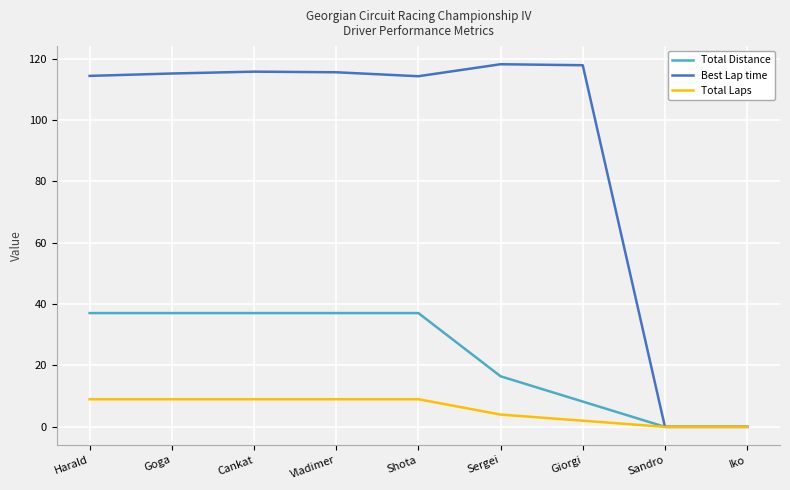

Rank the series by their maximum value, from lowest to highest.

Total Laps, Total Distance, Best Lap time